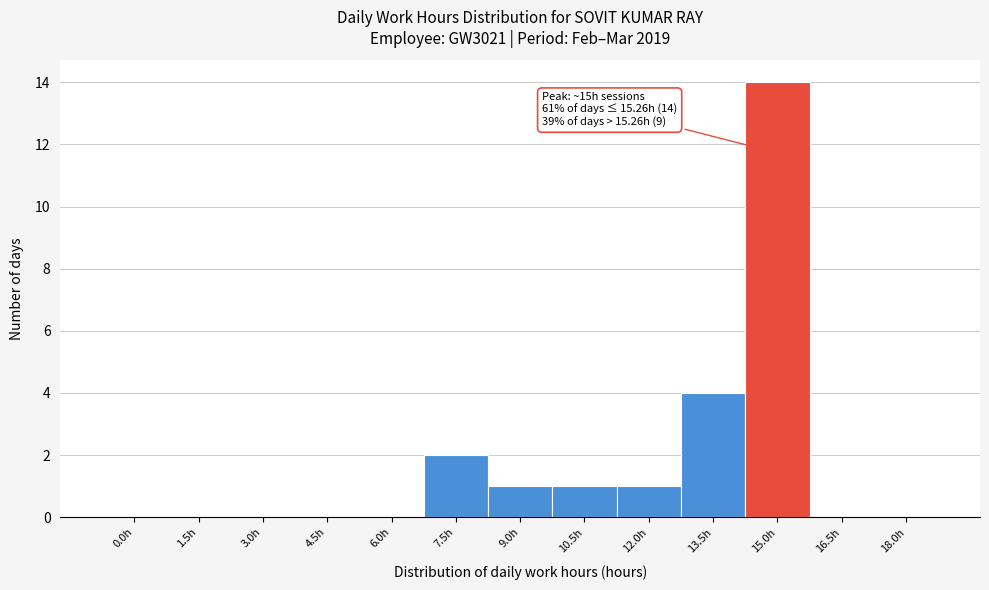

Reading left to right, transcribe all the data shown in this chart.

0.0h=0	1.5h=0	3.0h=0	4.5h=0	6.0h=0	7.5h=2	9.0h=1	10.5h=1	12.0h=1	13.5h=4	15.0h=14	16.5h=0	18.0h=0